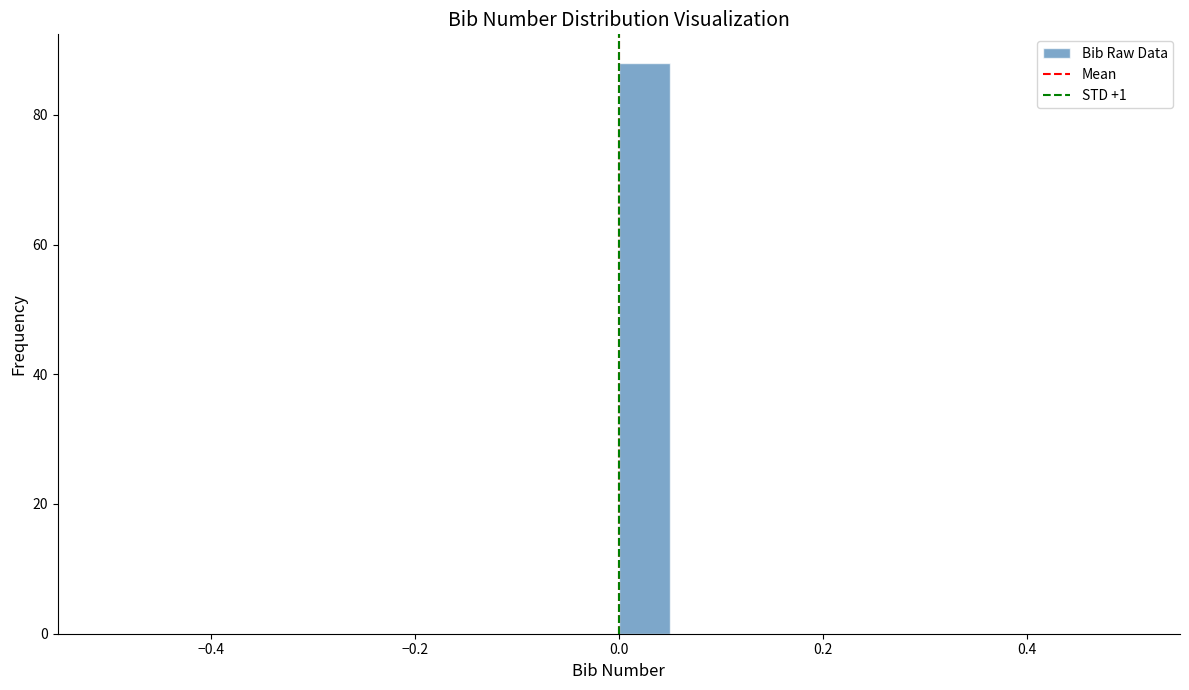

Around what value on the x-axis is the tallest bar? Give the approximate position of its centre, as read against the axis.

0.02